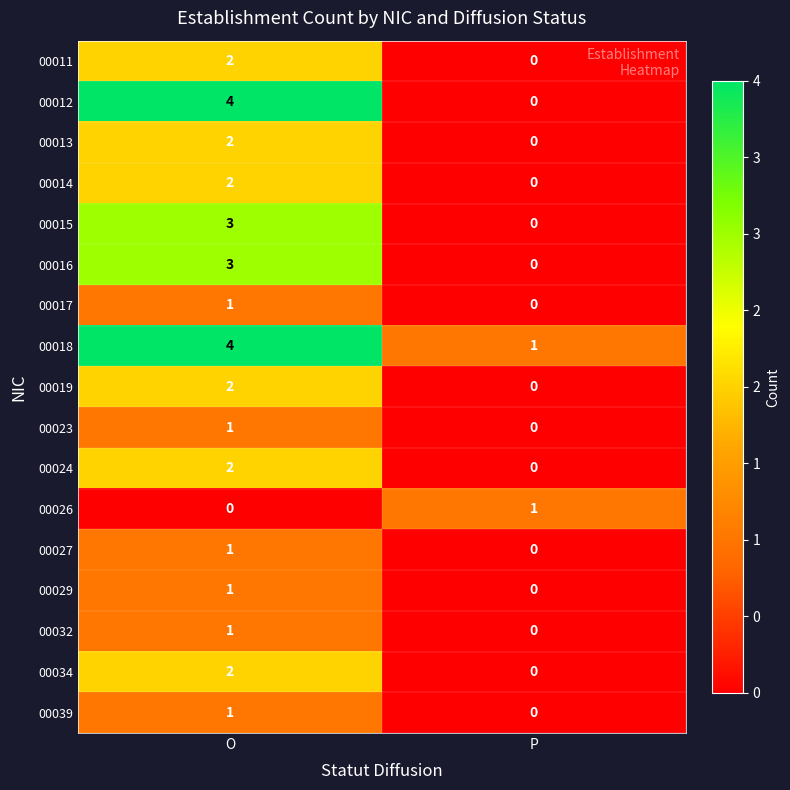

What is the sum of the 00012 values at P and O?

4